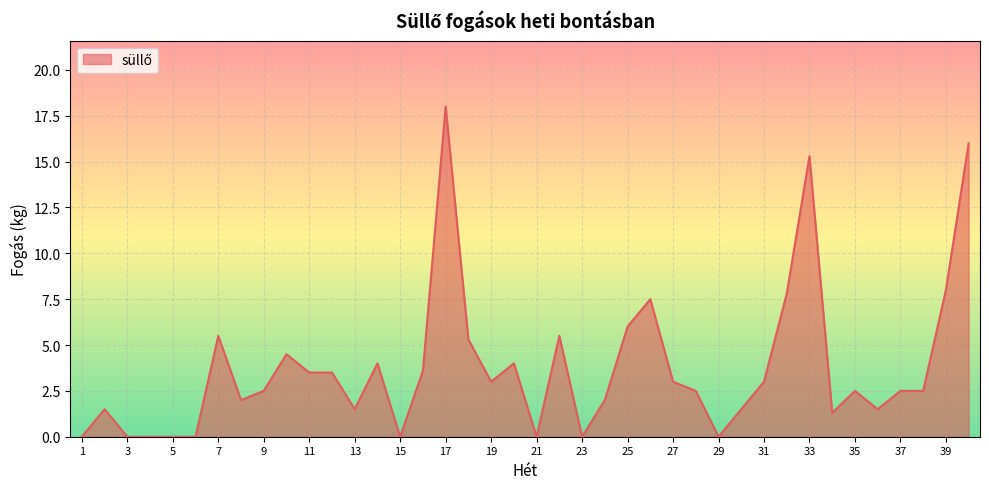

What is the greatest value displayed?

18.0